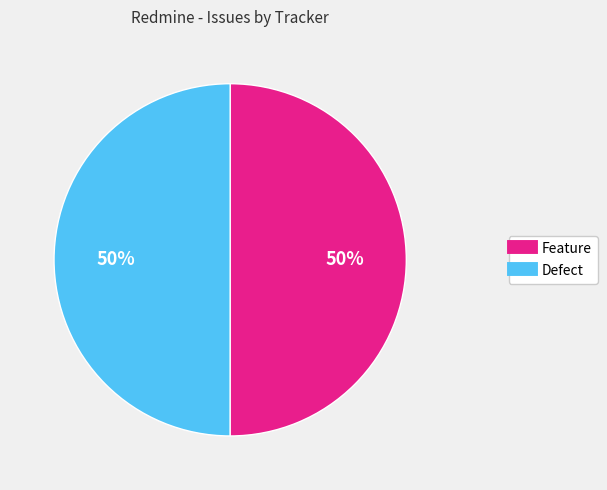

How many slices are in this pie chart?

2